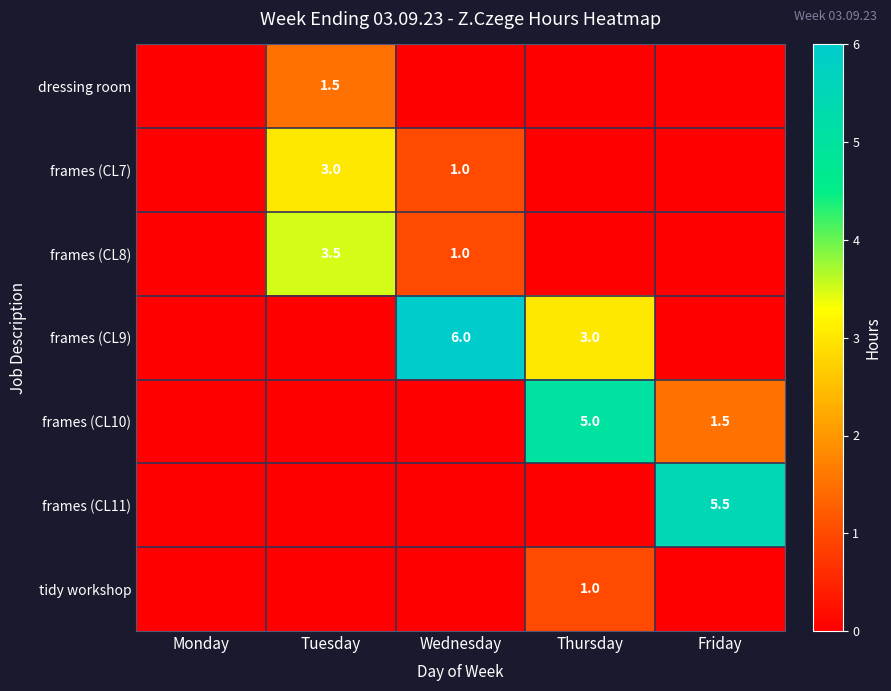

True or false: frames (CL7) has a value of 1.0 at Wednesday.

True